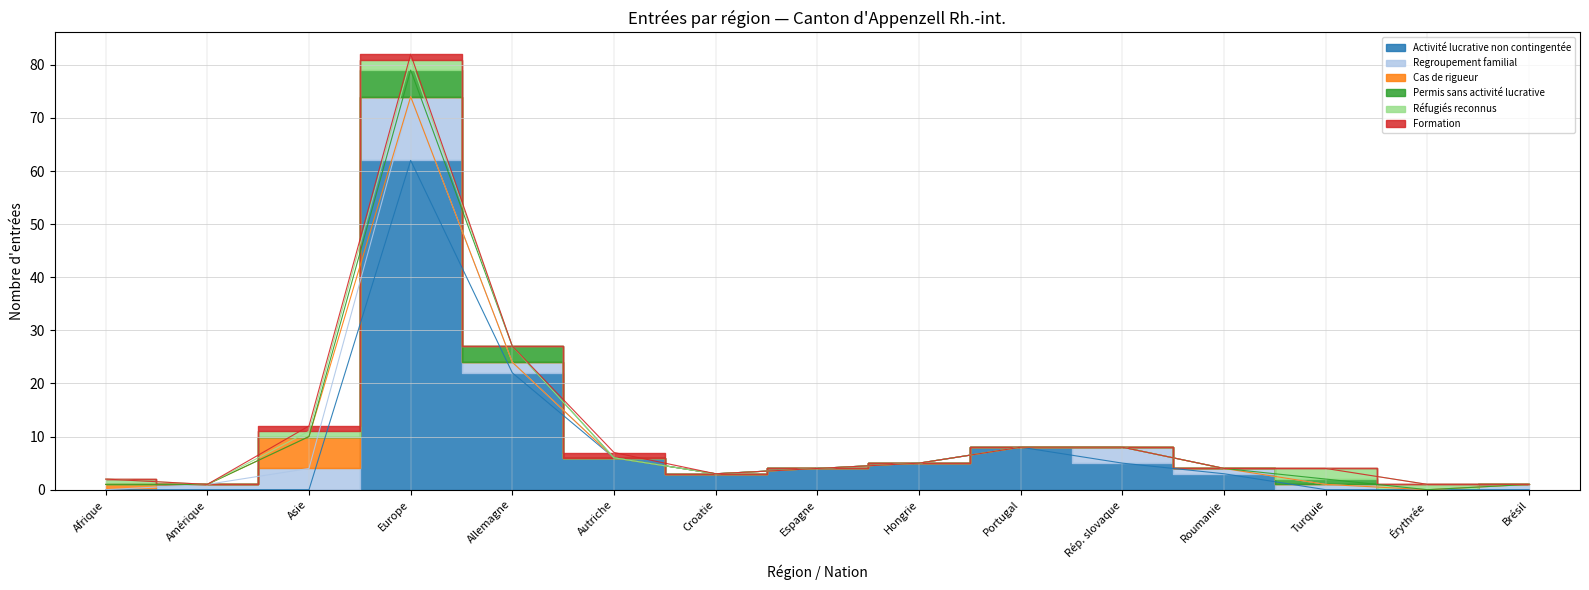

Which series has the largest total across all categories?

Activité lucrative non contingentée